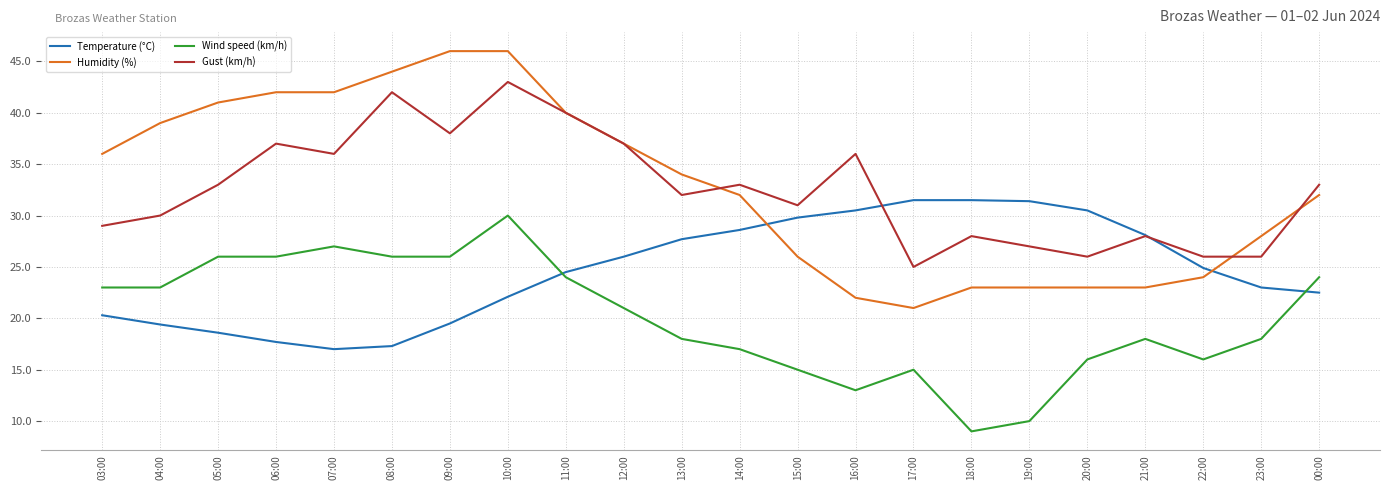

True or false: Gust (km/h) and Wind speed (km/h) intersect in this chart.

False